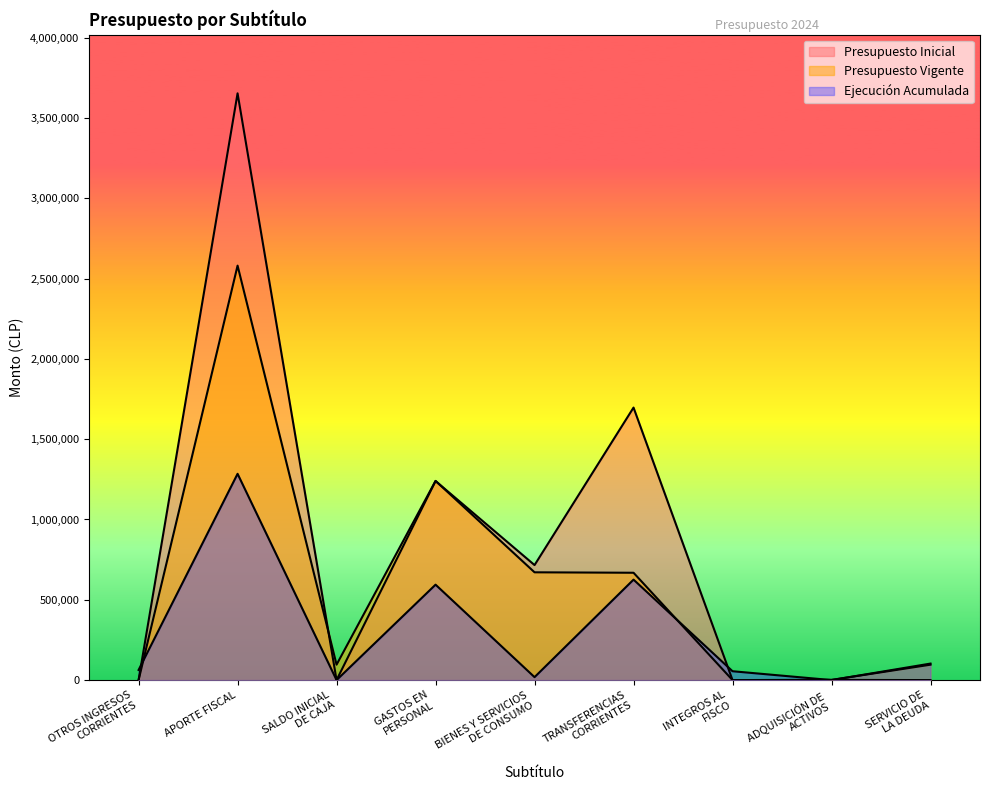

What value does the Presupuesto Vigente series have at ADQUISICIÓN DE
ACTIVOS?

1023